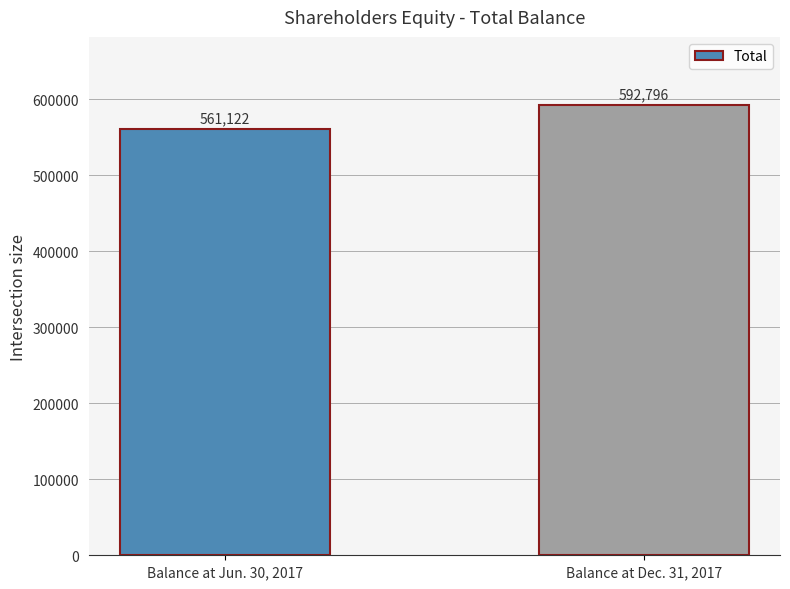

Reading left to right, transcribe all the data shown in this chart.

561122	592796